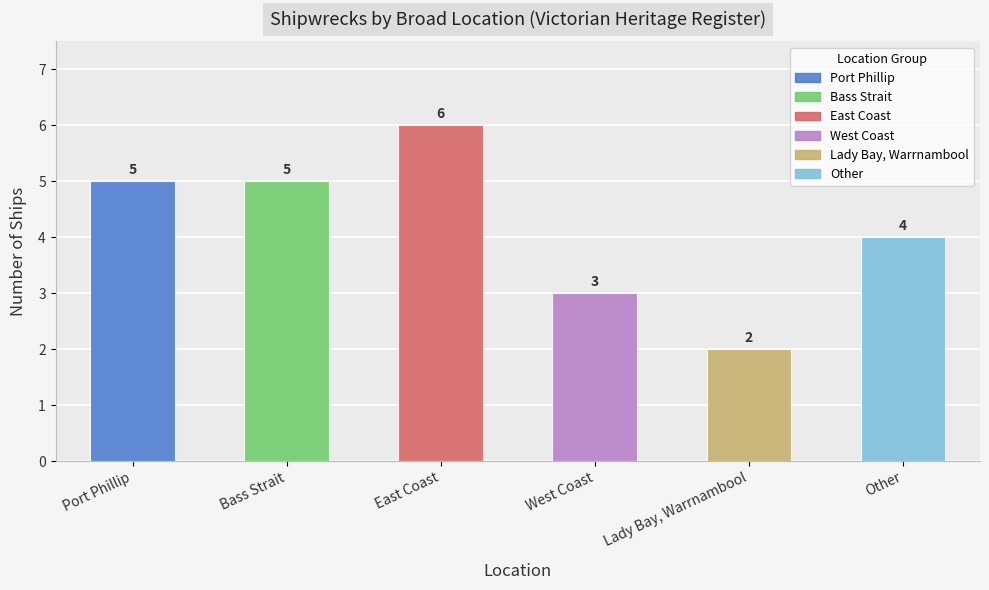

What is the average value?

4